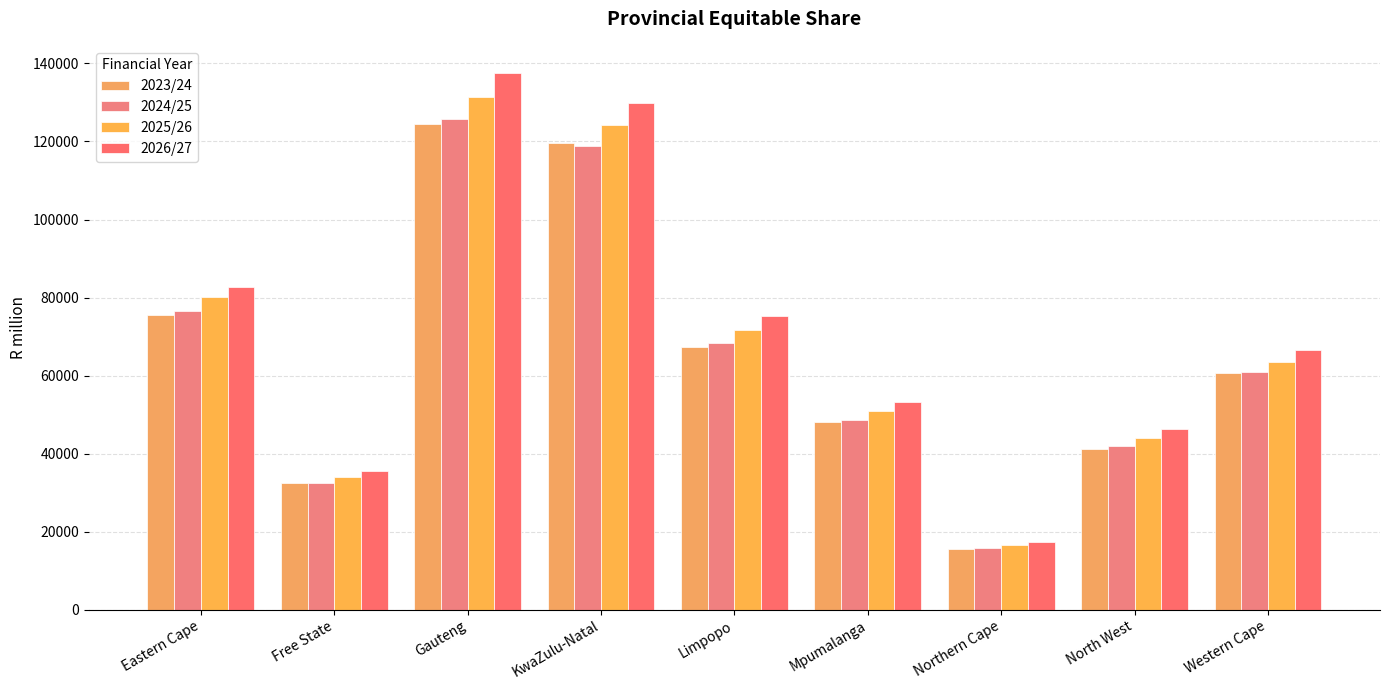

At how many categories does at least one series exceed 47655?

6